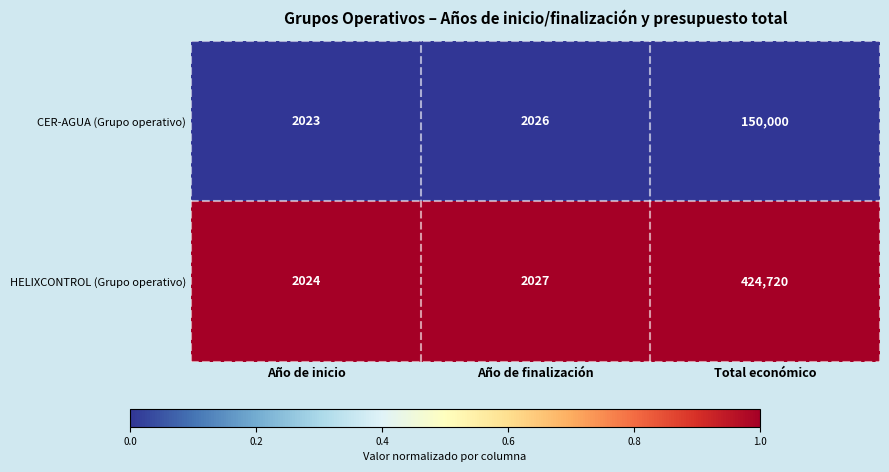

Which category has the lowest value across all series?

Año de inicio